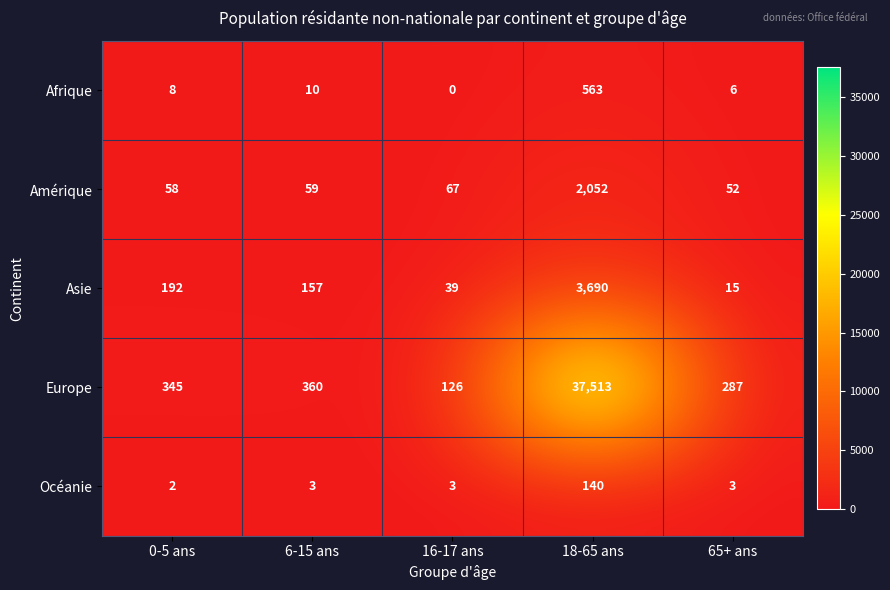

At which category is the sum across all series the highest?

18-65 ans